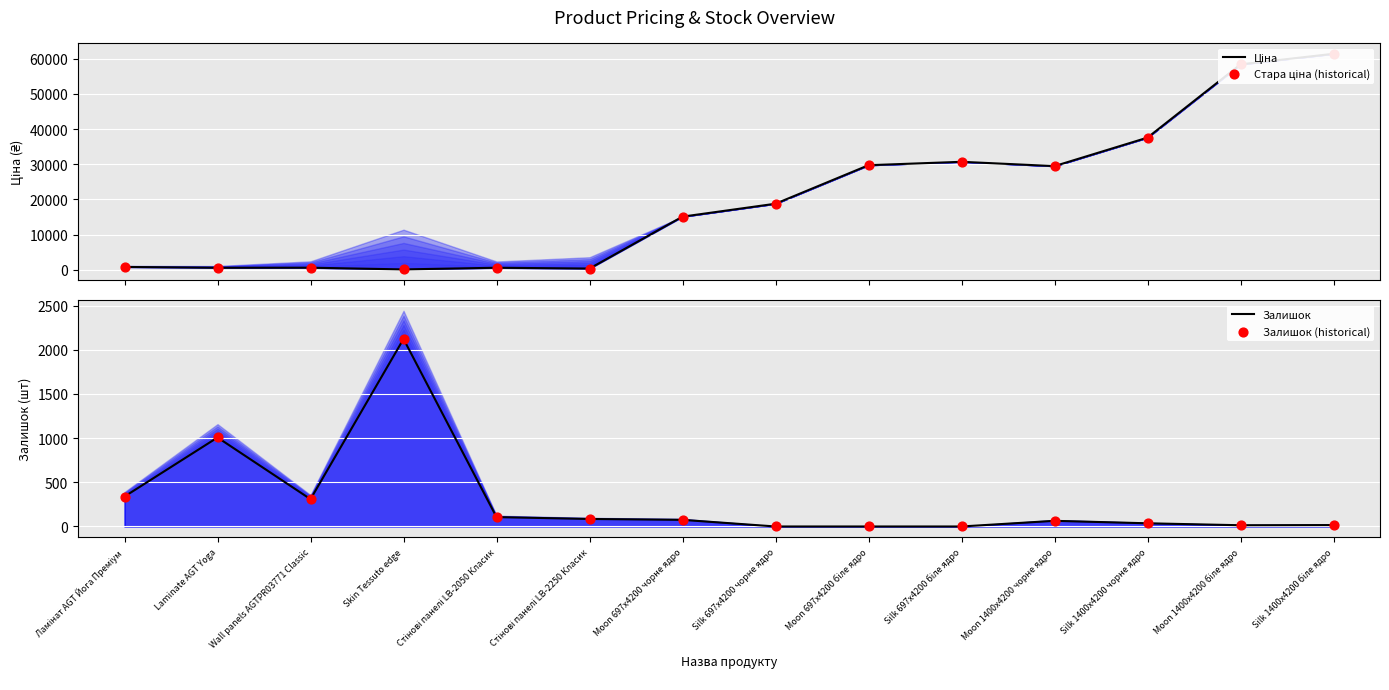

At which category is the sum across all series the highest?

Silk 1400x4200 біле ядро